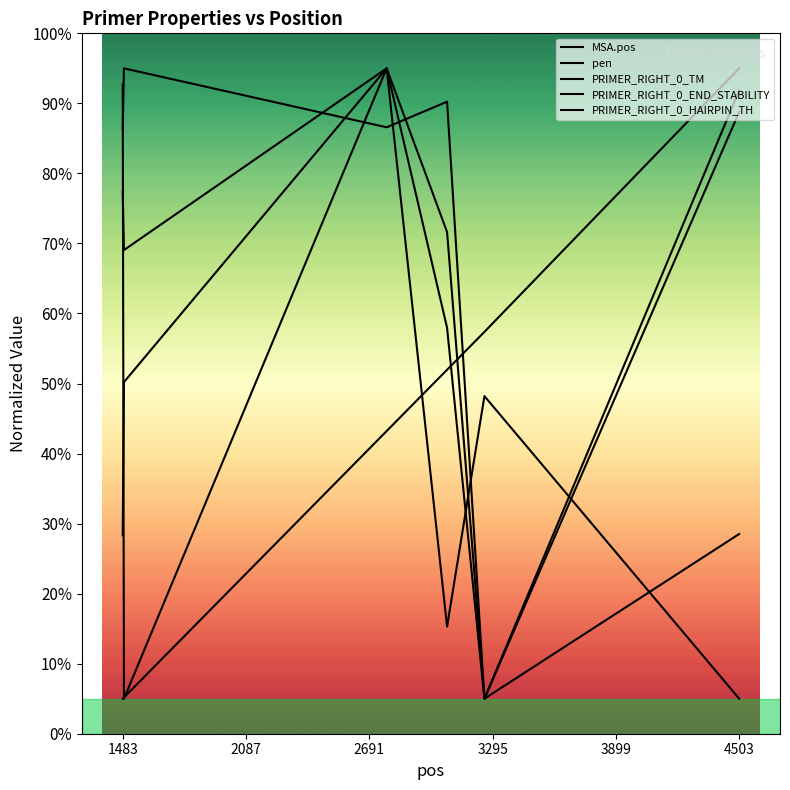

Where do pen and PRIMER_RIGHT_0_HAIRPIN_TH first cross each other?

1483 and 2087